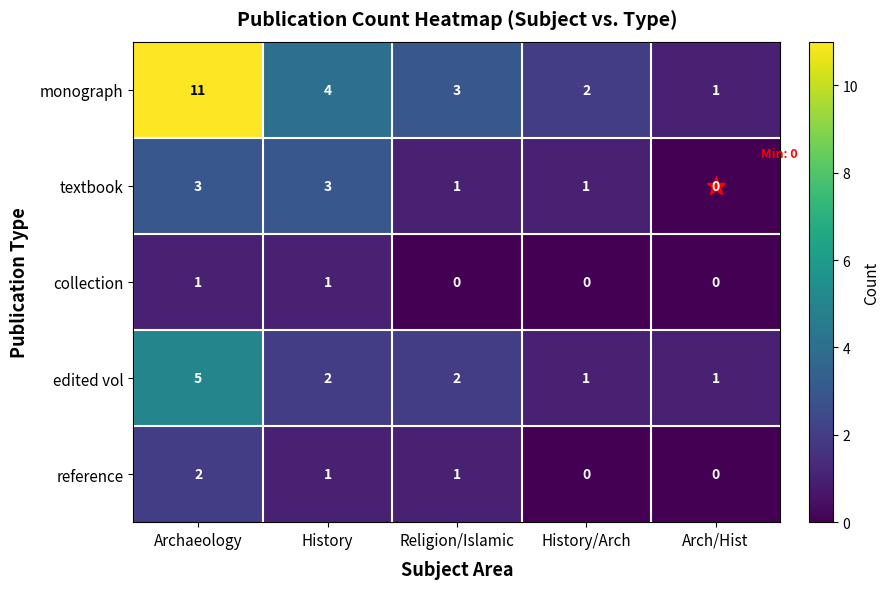

The value of monograph at Archaeology is 17. True or false?

False